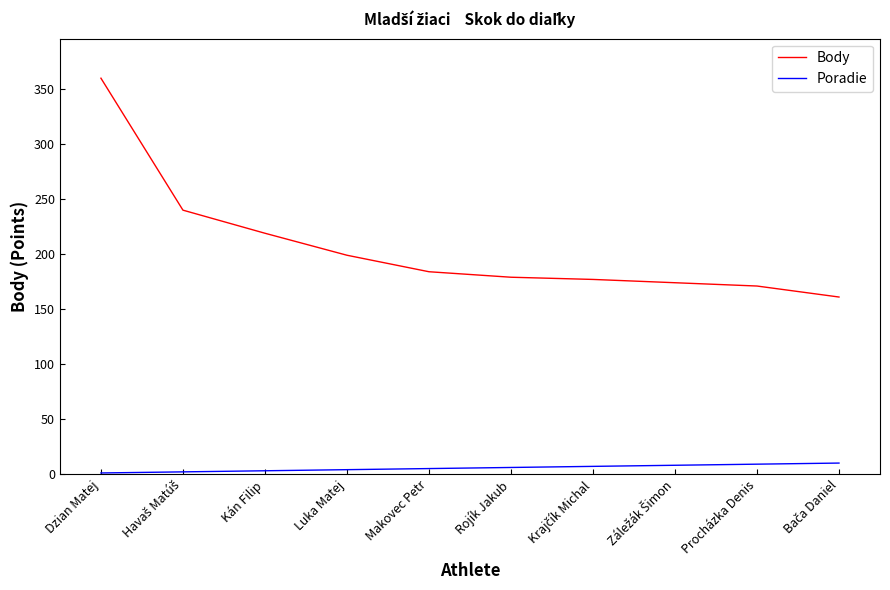

What is the lowest value of the Poradie series?

1